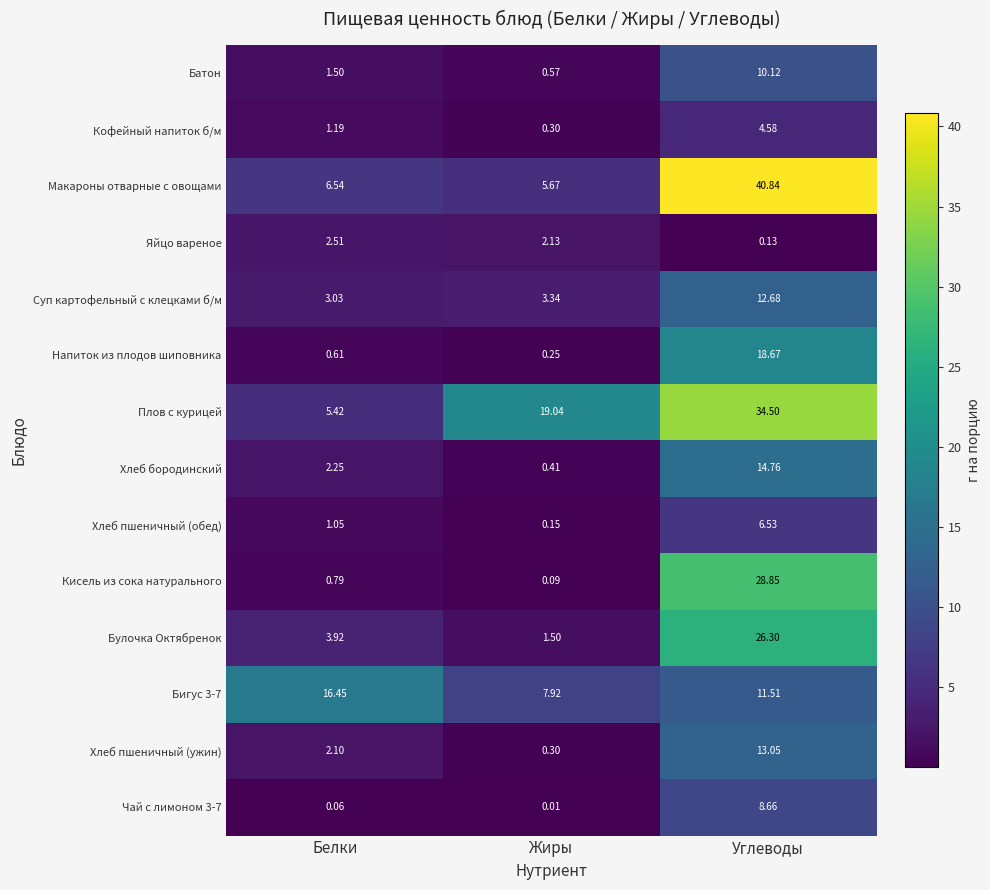

Which series changed the most between Жиры and Углеводы?

Макароны отварные с овощами